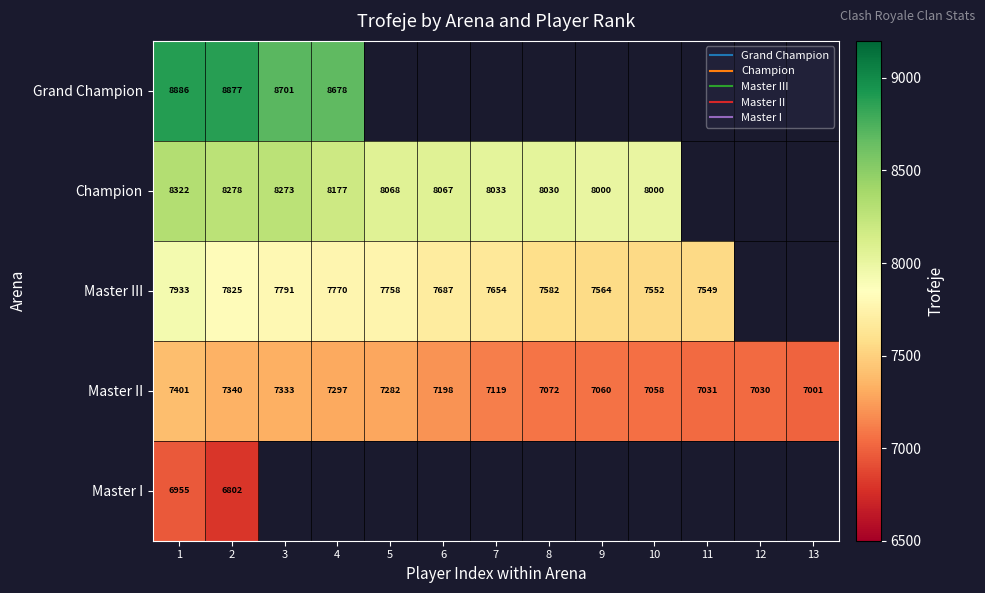

What is the average value of the Master II series?

7170.9